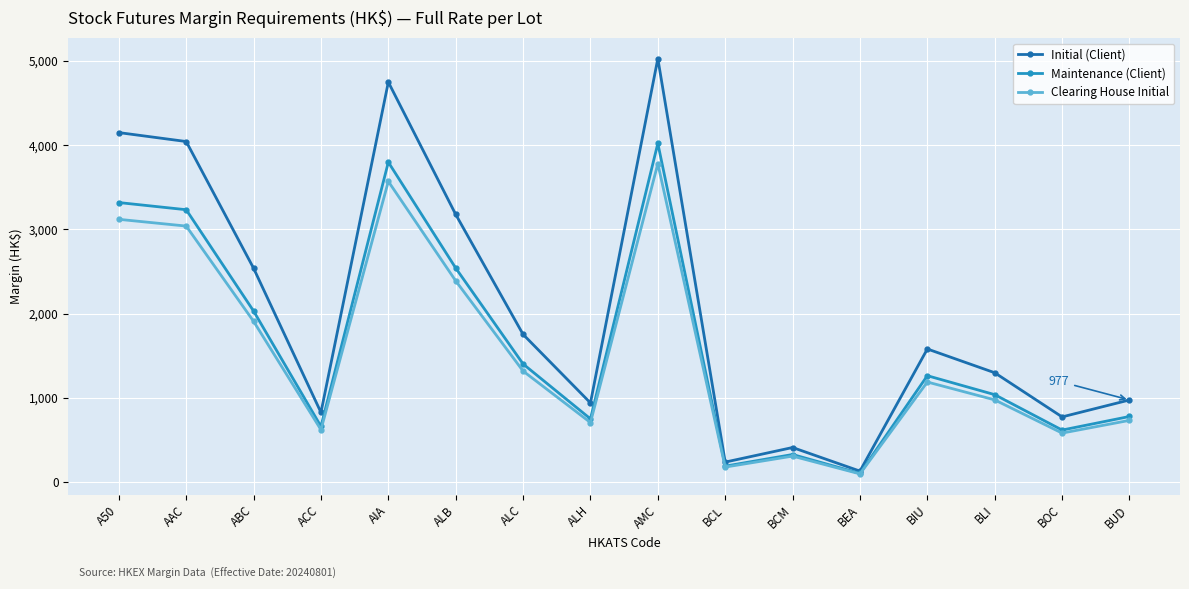

Which category has the highest value across all series?

AMC